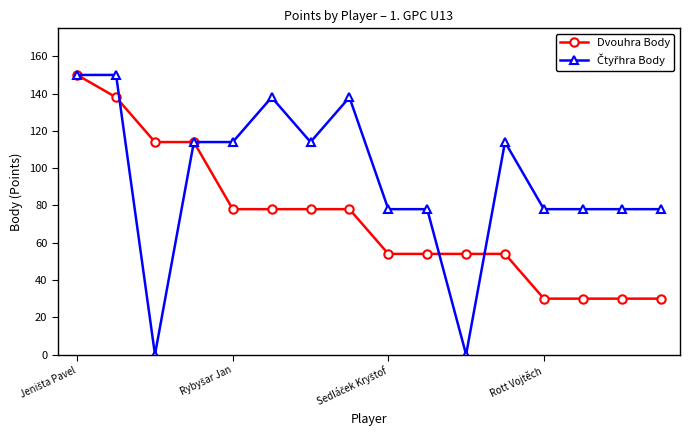

What is the value of the Dvouhra Body point at the 14th from the left?

30